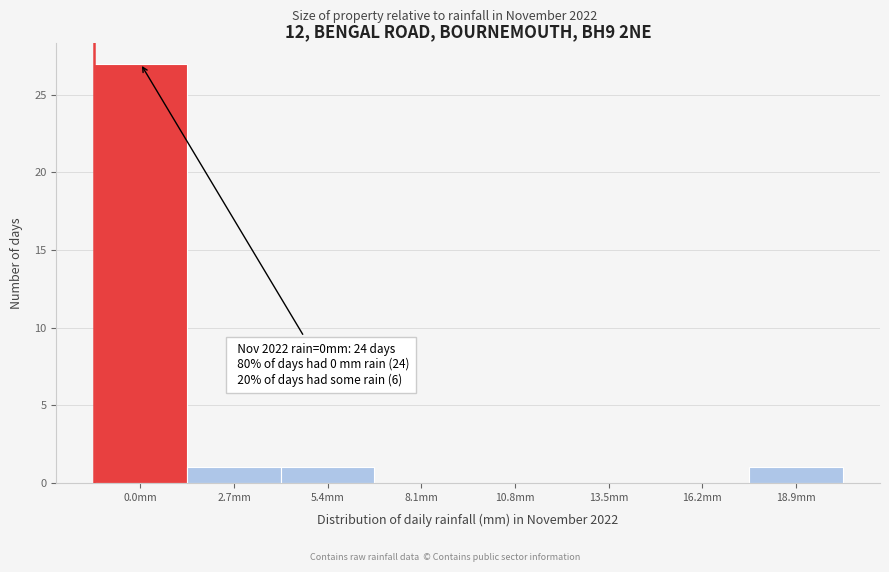

Reading left to right, transcribe all the data shown in this chart.

0.0mm=27	2.7mm=1	5.4mm=1	8.1mm=0	10.8mm=0	13.5mm=0	16.2mm=0	18.9mm=1